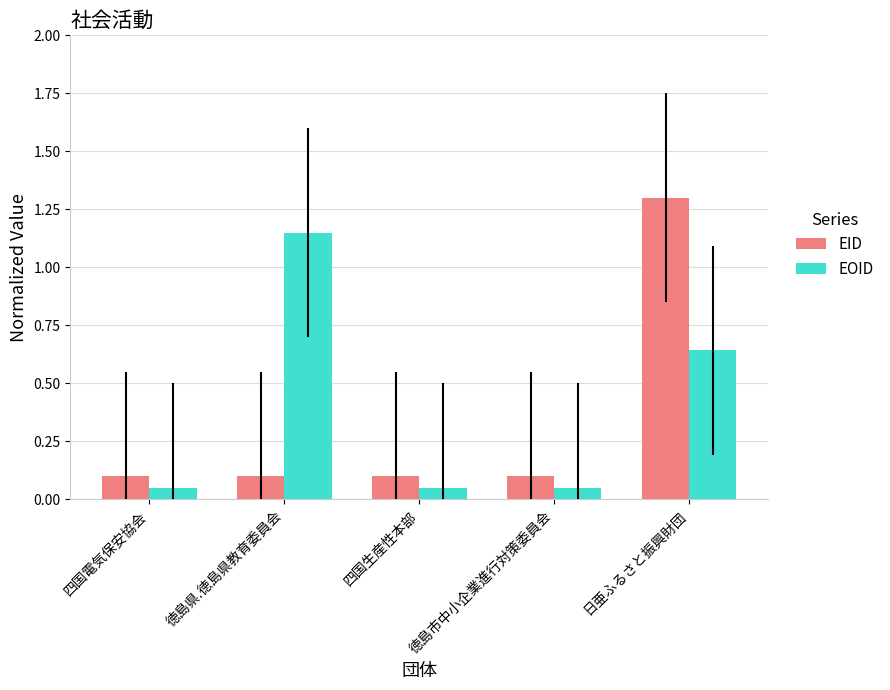

How many bars are there in total?

10